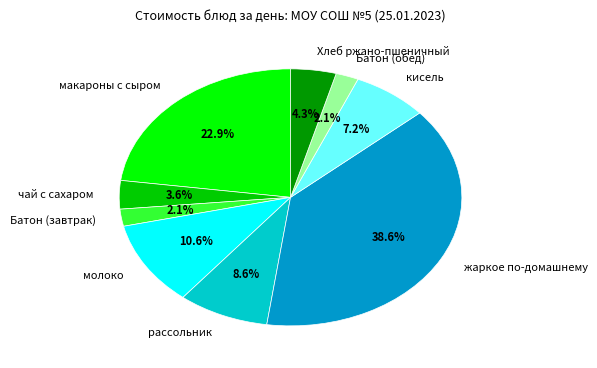

Is молоко the majority of the pie?

No